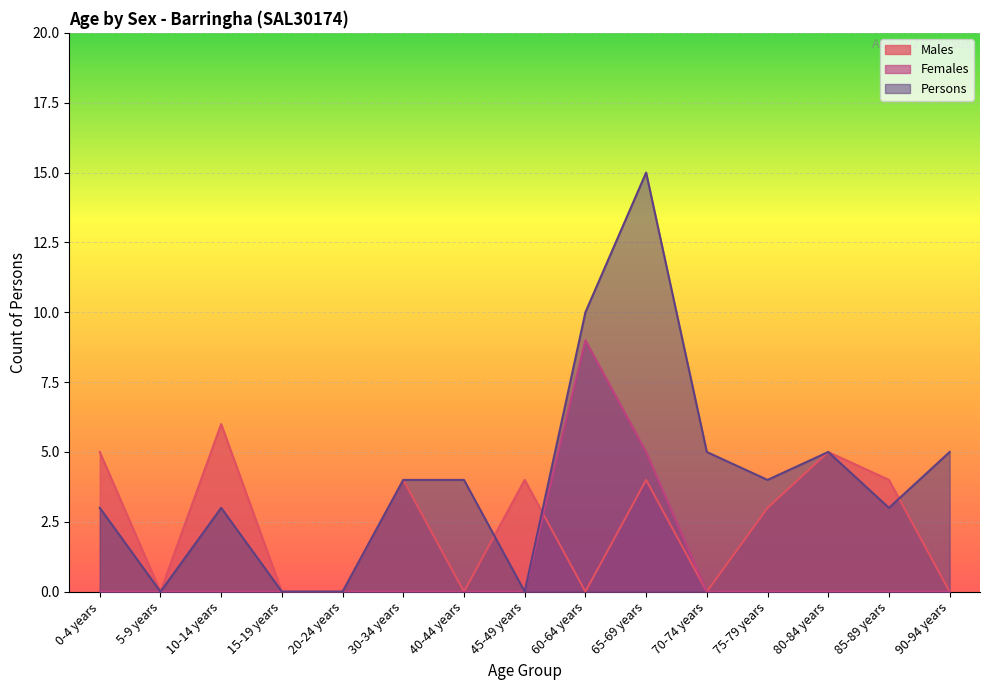

Which category has the lowest value across all series?

5-9 years